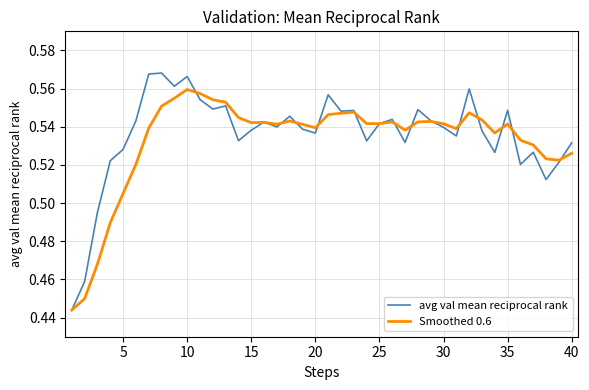

What is the sum of all avg val mean reciprocal rank values?

21.4